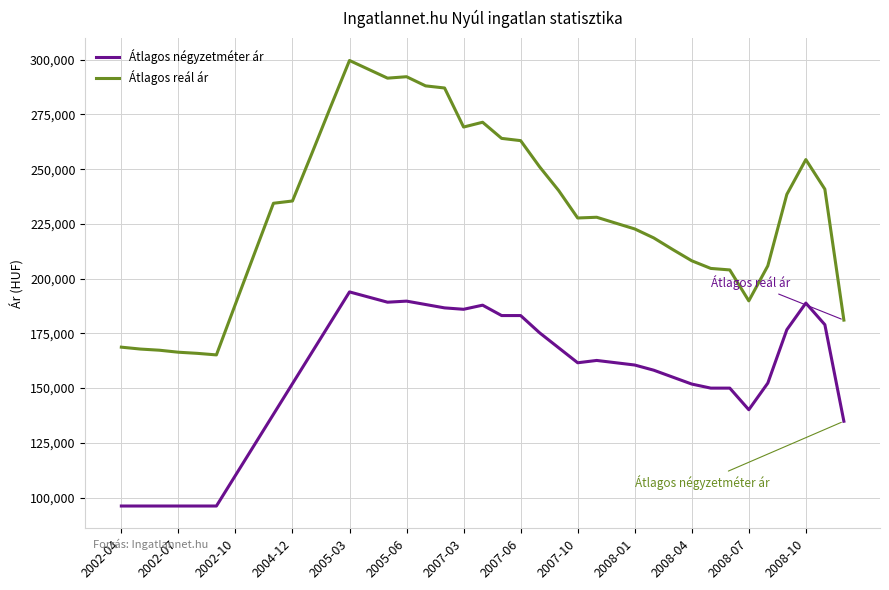

Which series has the largest total across all categories?

Átlagos reál ár